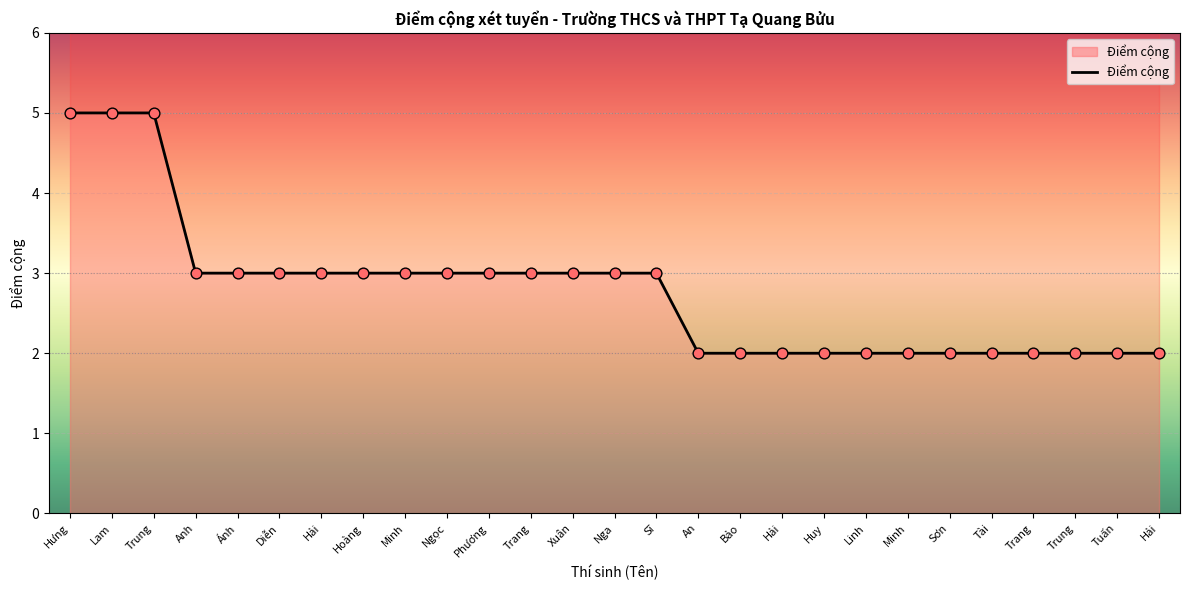

Between Nga and Huy, which is larger?

Nga